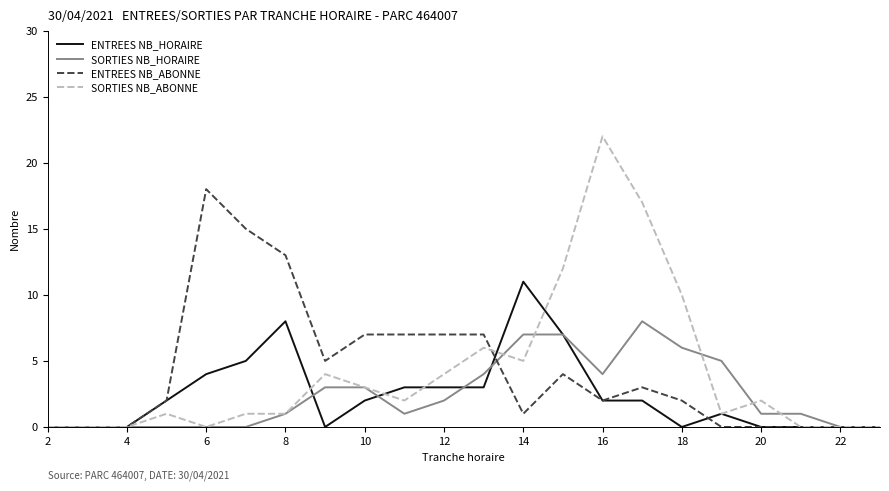

What is the maximum value shown in the chart?

22